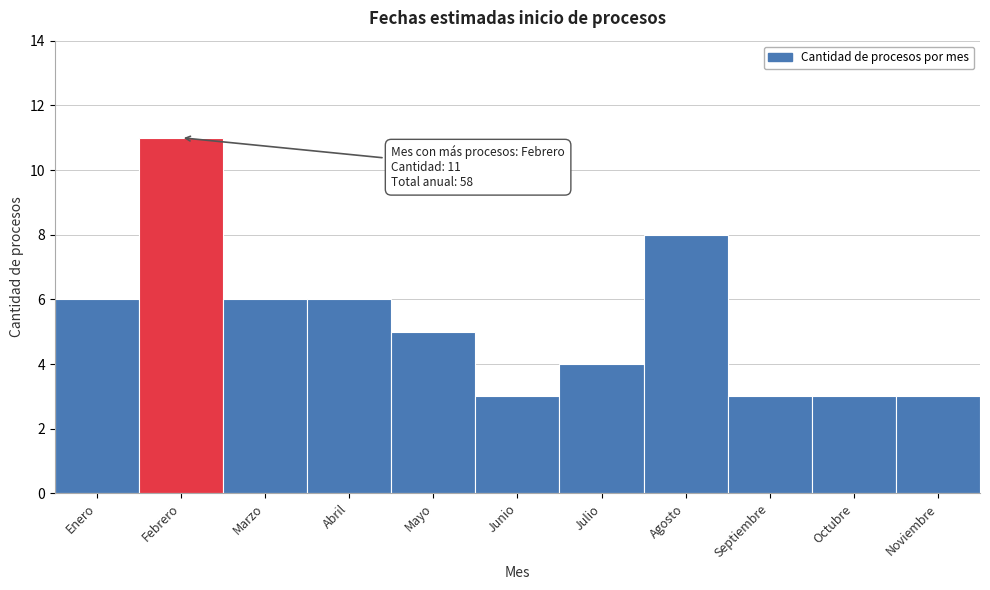

Reading left to right, list all the values displayed in this chart.

6	11	6	6	5	3	4	8	3	3	3